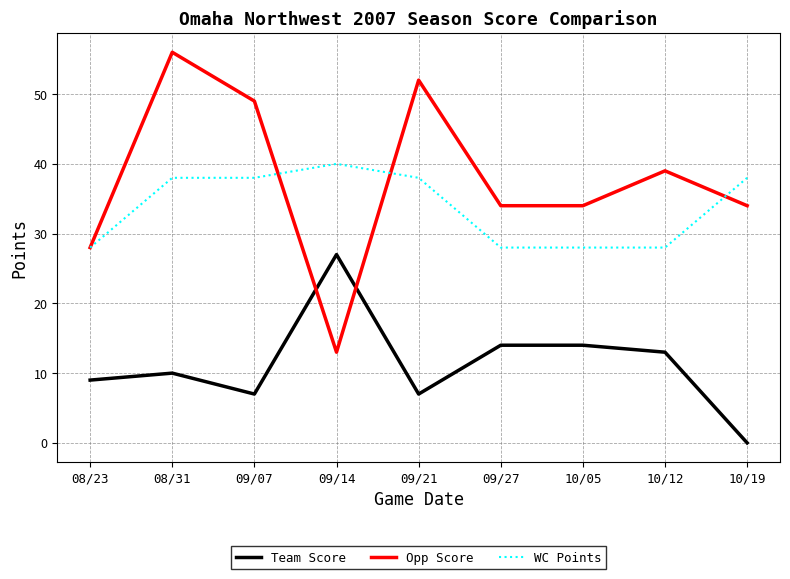

Is it true that WC Points equals 57 at 09/21?

False